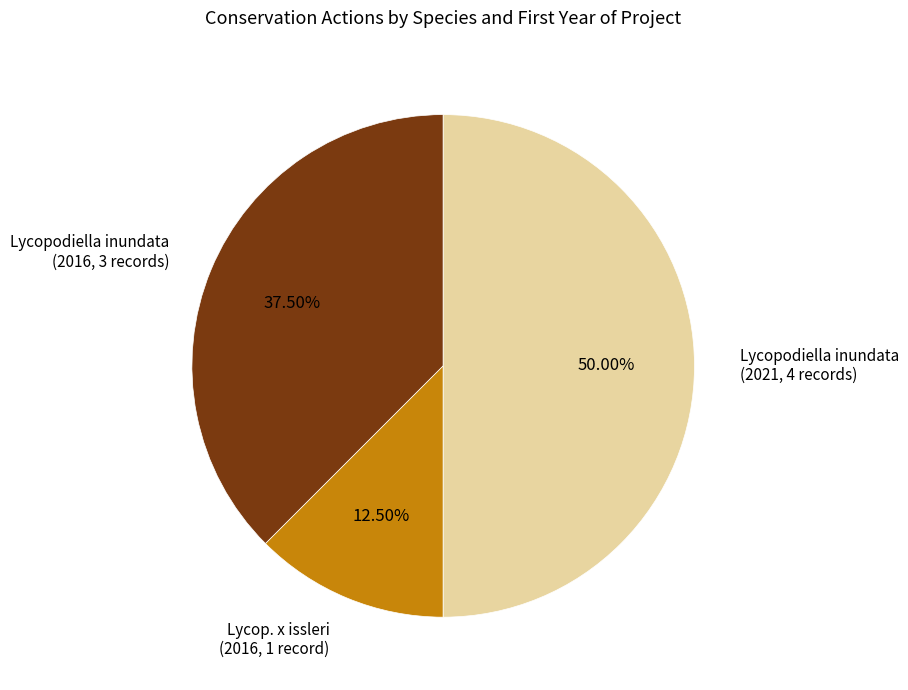

What is the smallest slice in the pie chart?

Lycop. x issleri (2016, 1 record)